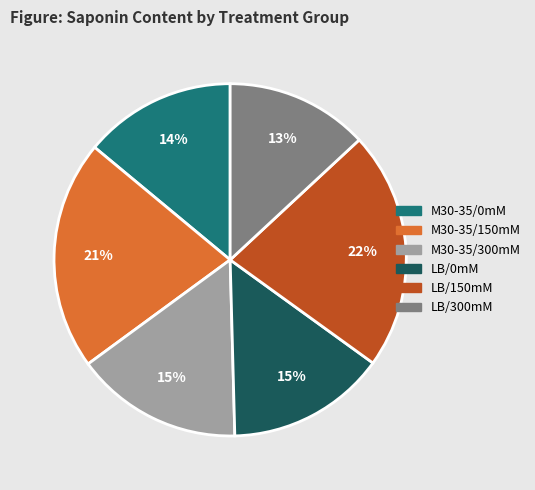

Count the number of slices in the pie.

6